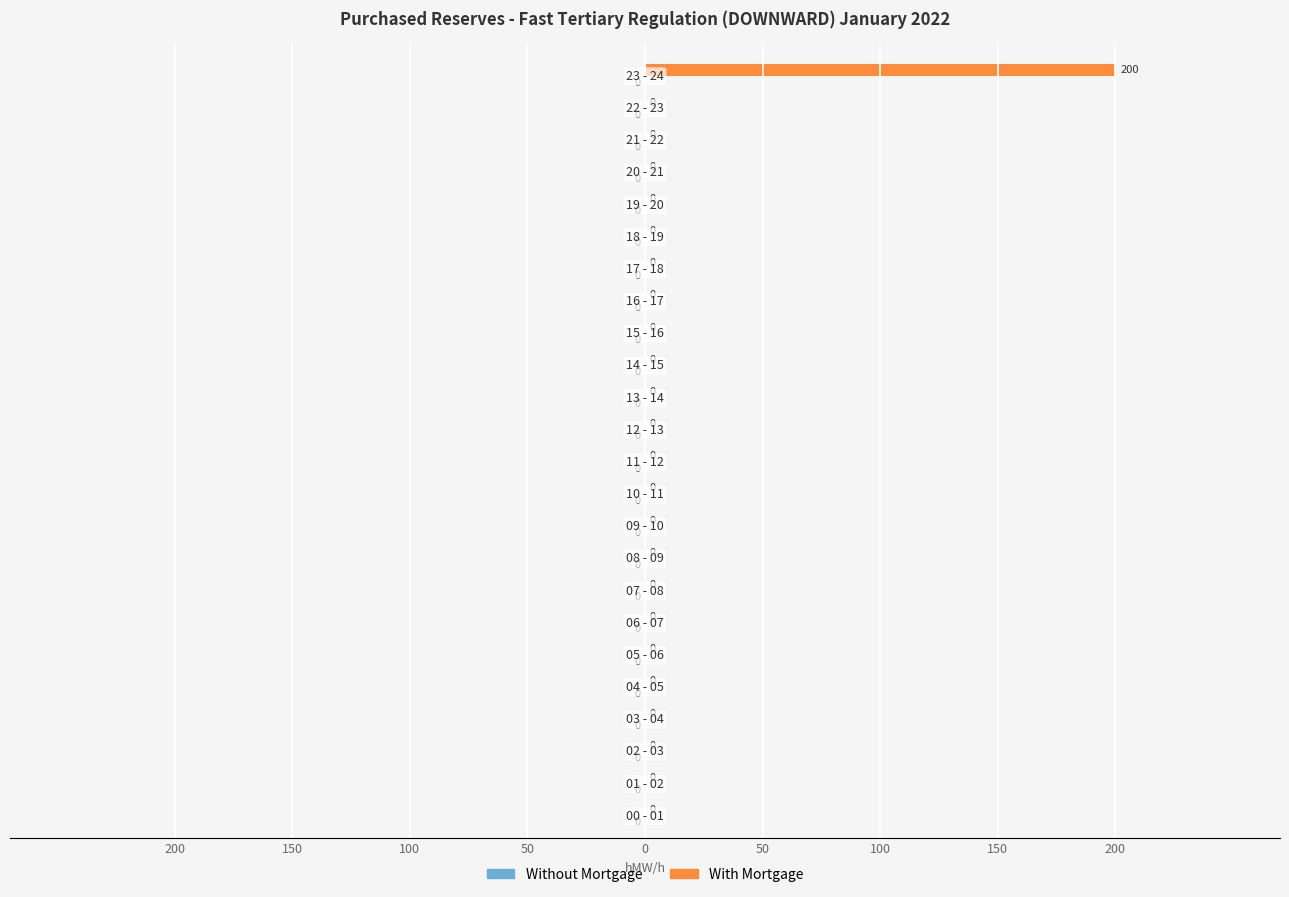

What is the greatest value displayed?

200.0